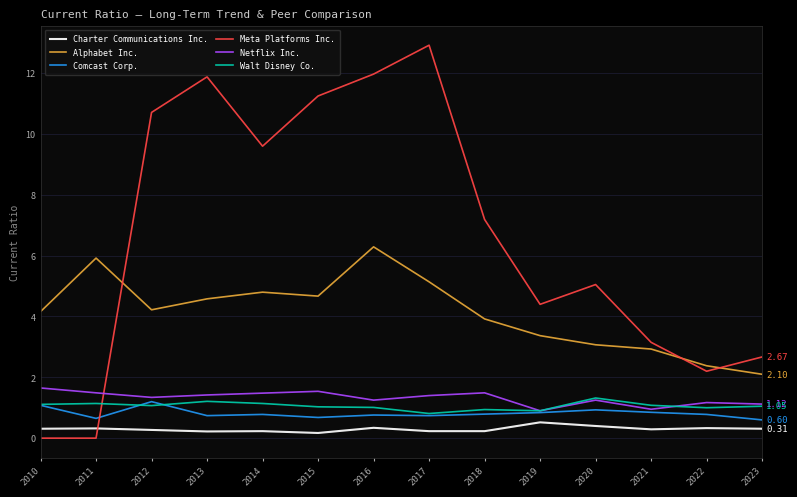

What value does the Comcast Corp. series have at 2013?

0.7